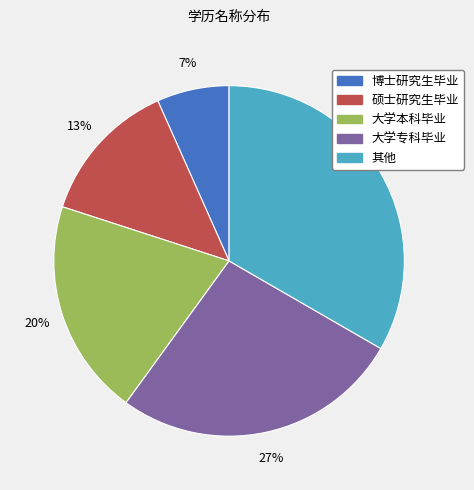

Which has a higher value, 其他 or 大学本科毕业?

其他